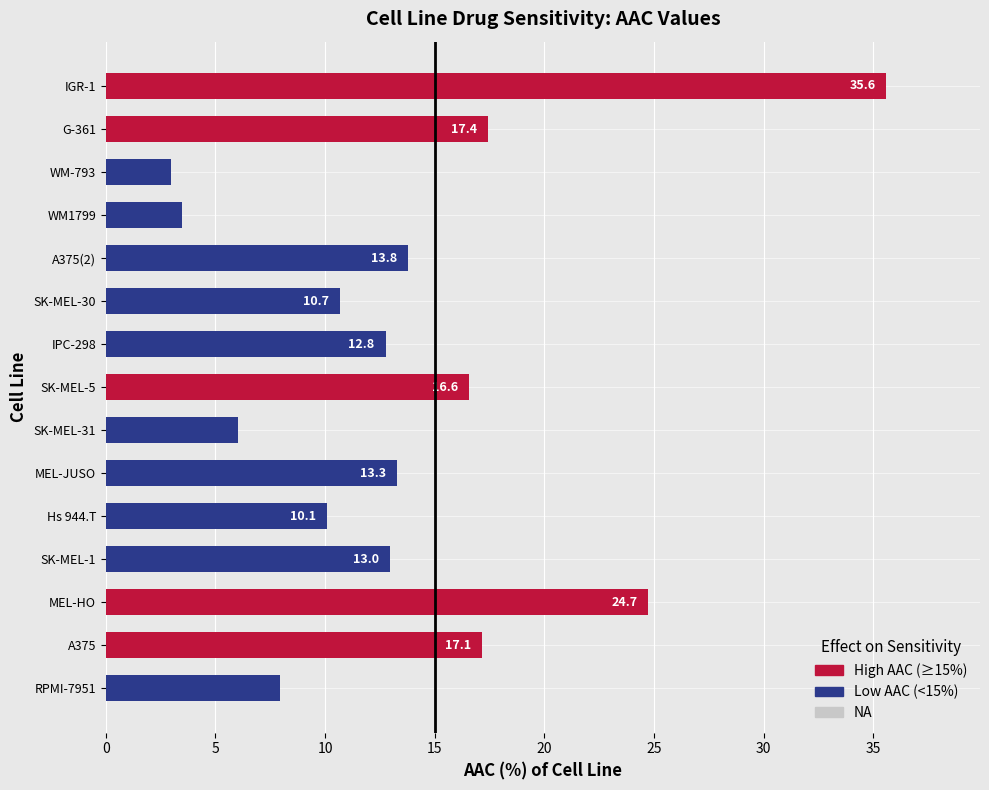

How many bars are there in total?

15